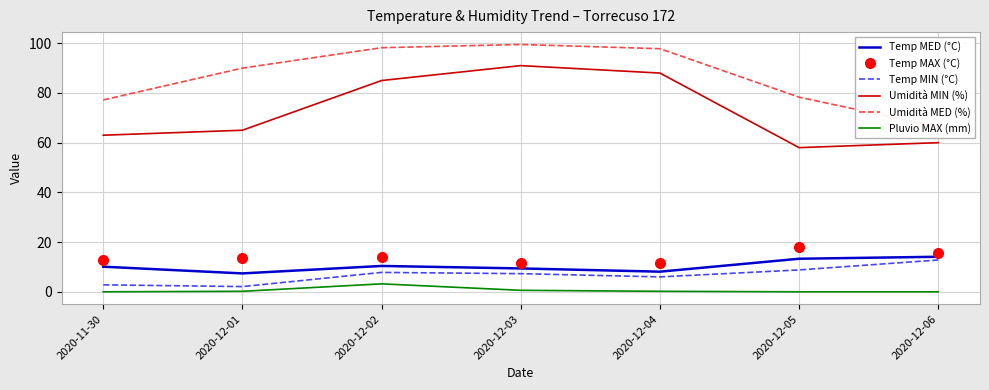

What is the difference between the maximum and minimum values in the Pluvio MAX (mm) series?

3.2